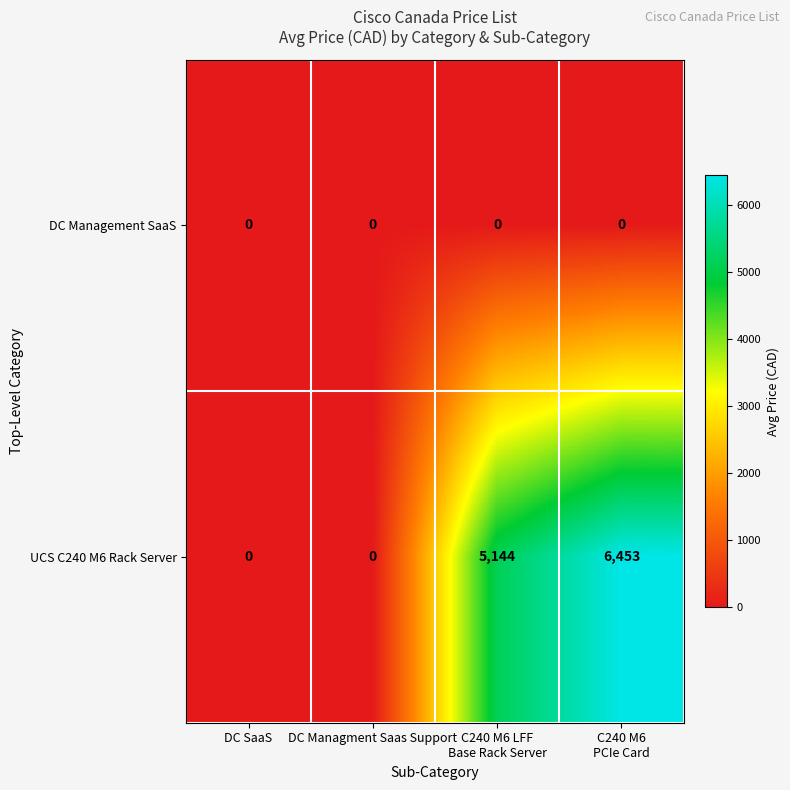

Reading left to right, transcribe all the data shown in this chart.

DC Management SaaS: 0	0	0	0
UCS C240 M6 Rack Server: 0	0	5144	6453